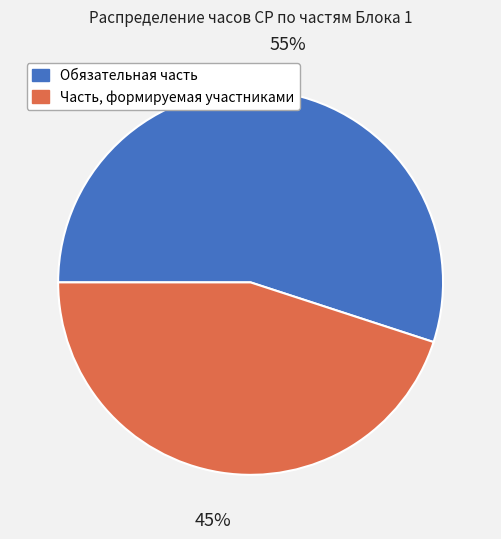

How many slices are in this pie chart?

2